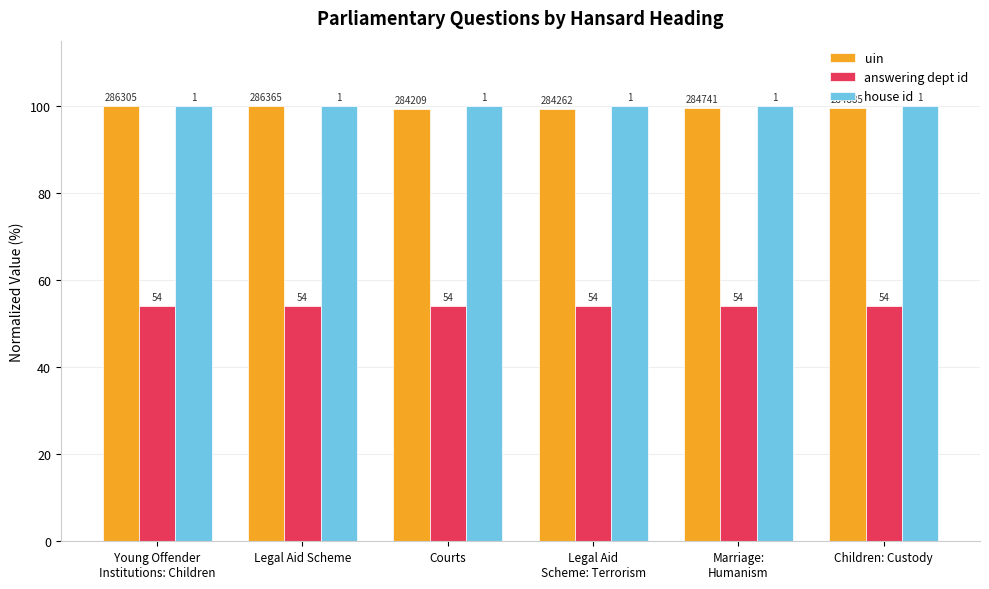

What is the spread (max minus min) of values at Young Offender
Institutions: Children?

46.0